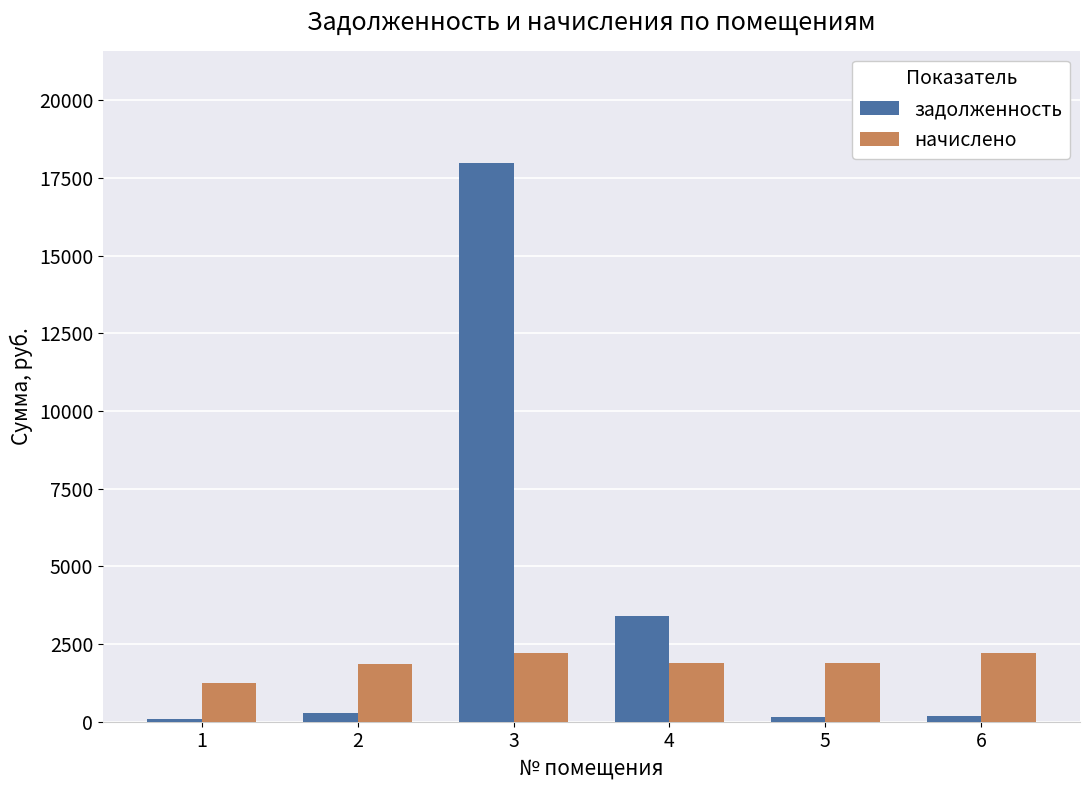

What is the greatest value displayed?

17996.6